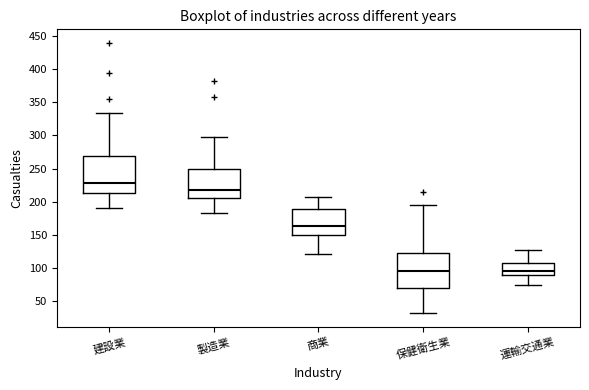

Which box's median line is the highest?

建設業